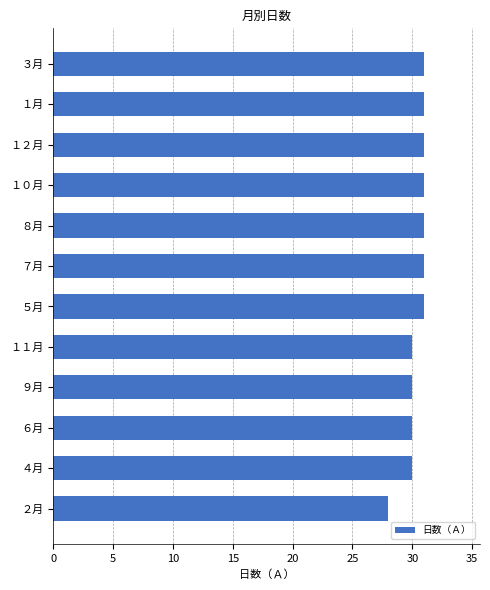

How many values are between 30 and 31?

11